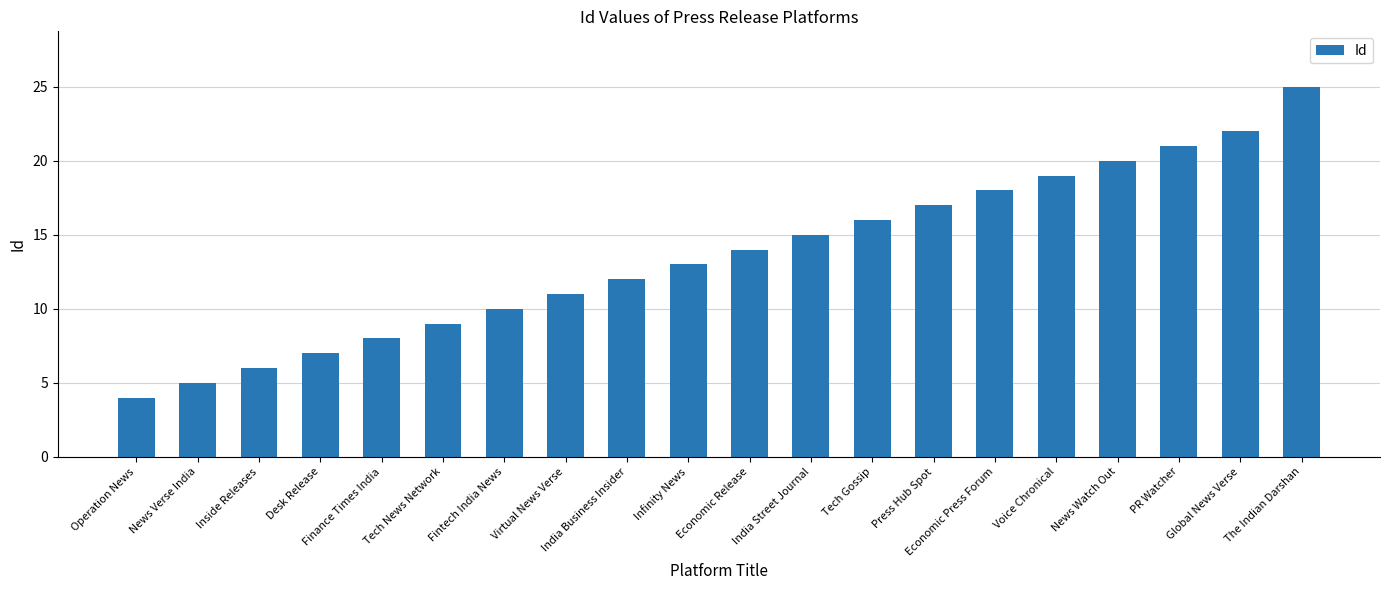

How many series are shown in this chart?

1